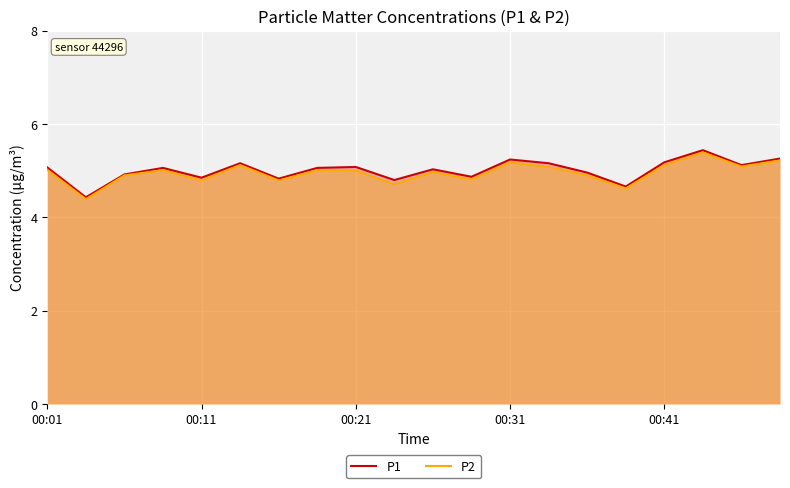

What is the minimum value for P2?

4.4